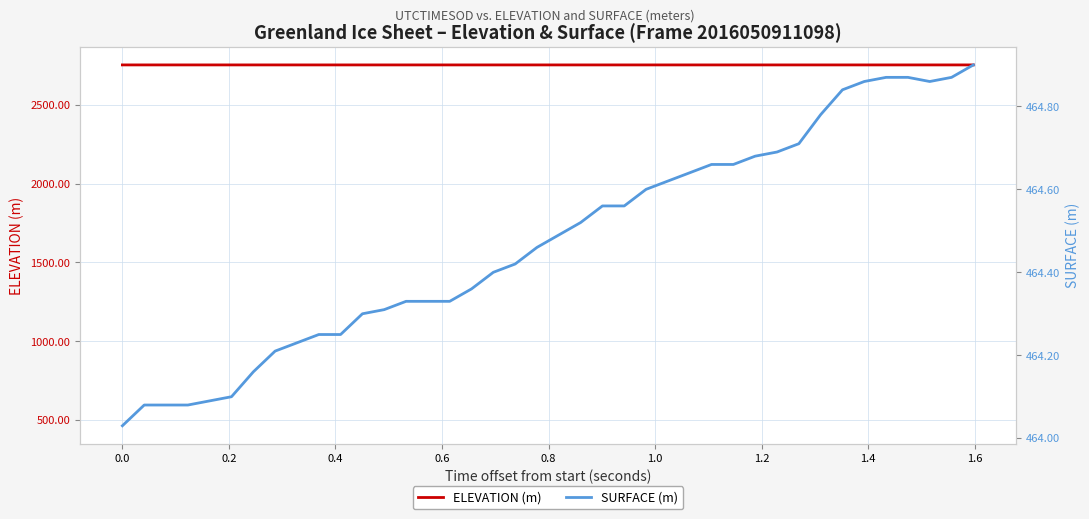

Which series has the largest range (max minus min)?

SURFACE (m)